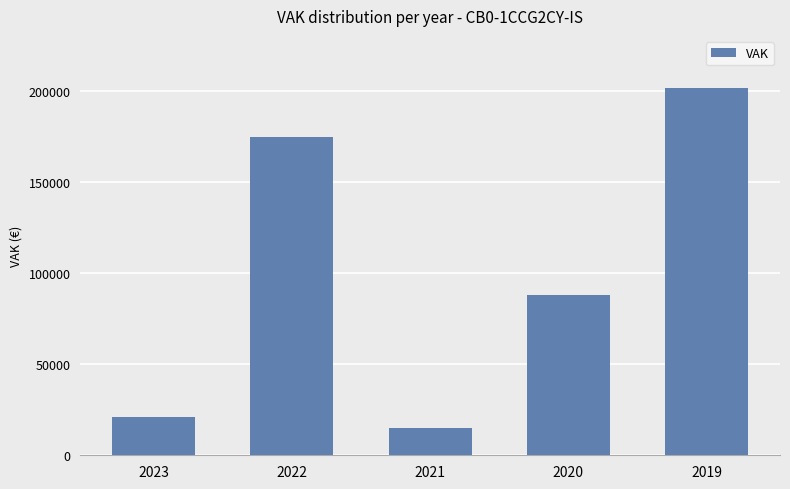

Rank the categories by value from highest to lowest.

2019, 2022, 2020, 2023, 2021